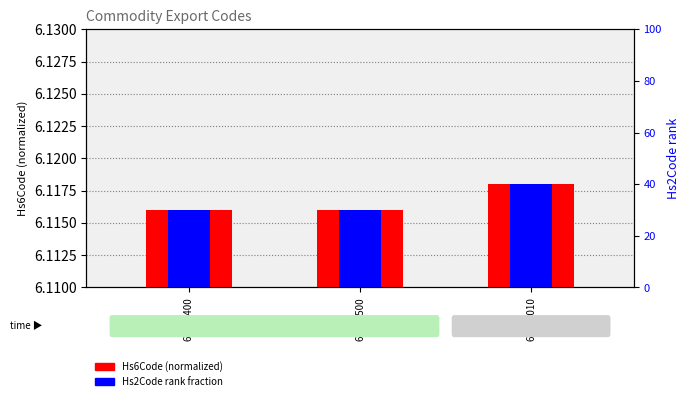

At which label does Hs2Code rank fraction reach its peak?

61178010